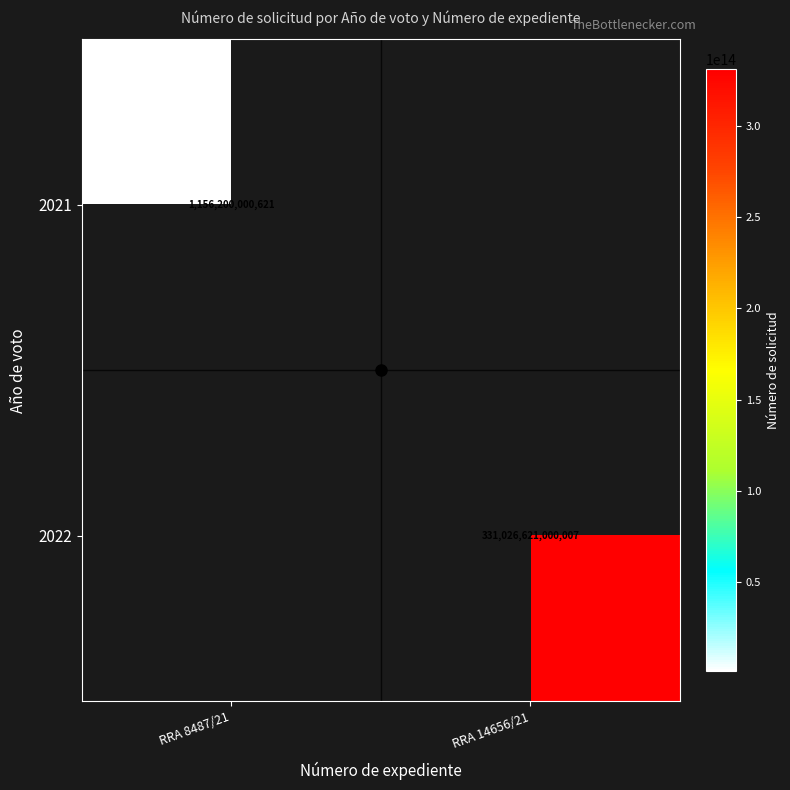

Is the value of 2021 at RRA 8487/21 greater than the value of 2022 at RRA 14656/21?

No